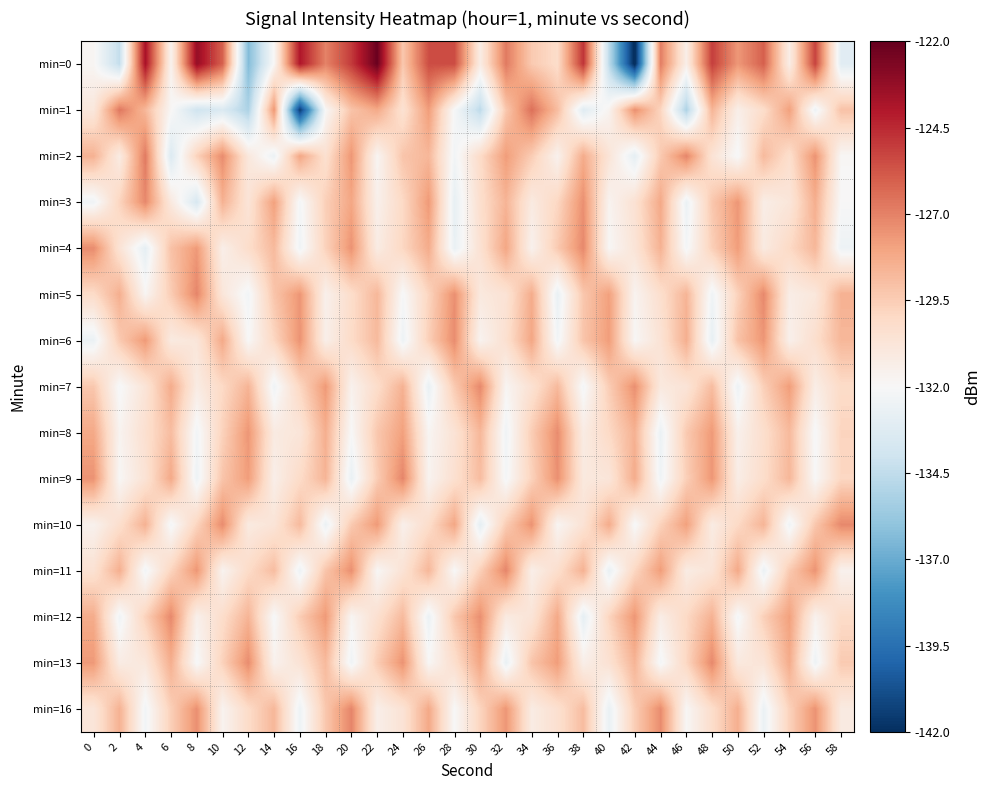

Which category has the highest value across all series?

22